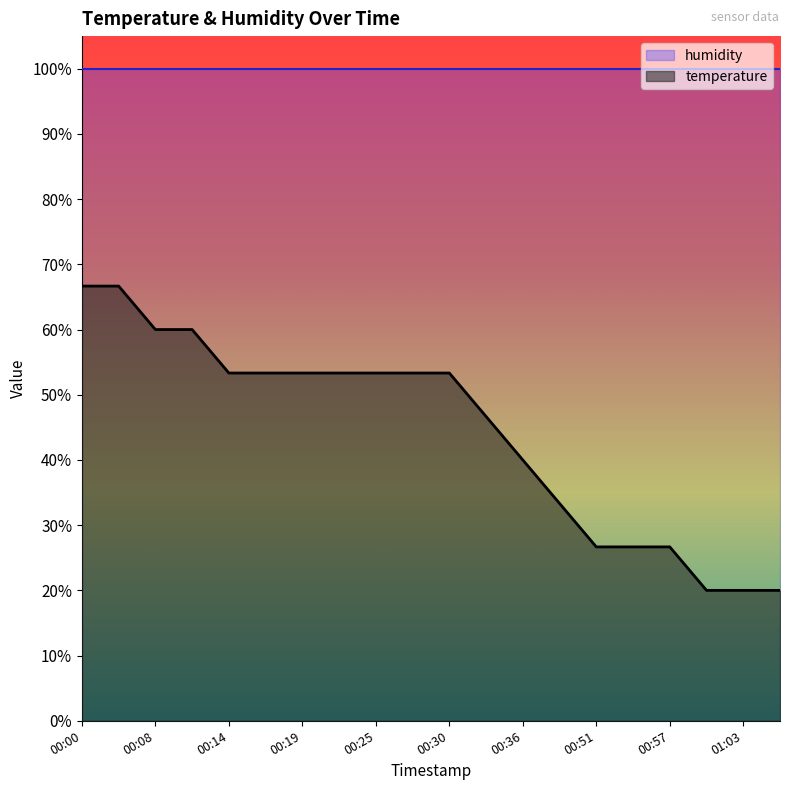

True or false: temperature has a value of 66.7 at 00:00.

True